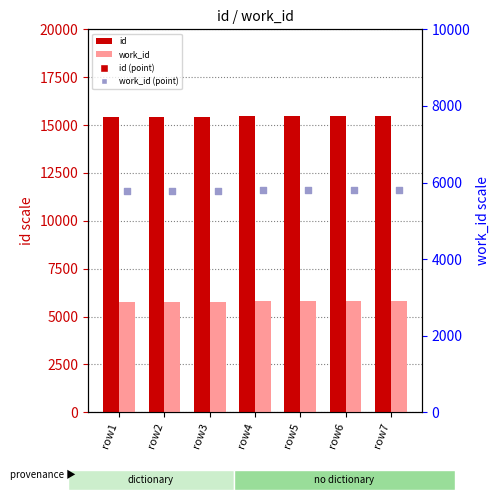

Which series has the largest total across all categories?

id